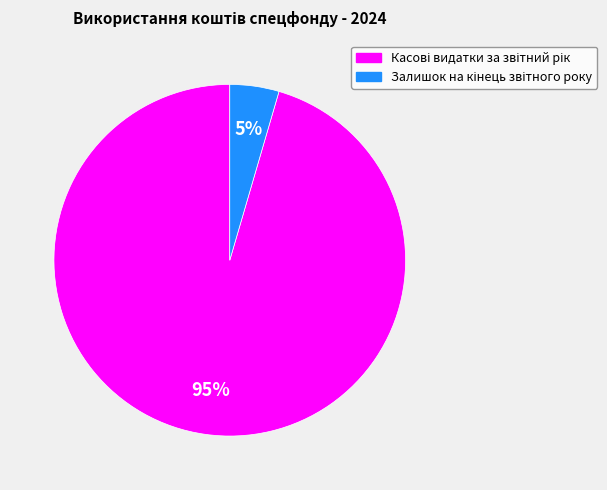

To the nearest percent, what is the average slice percentage?

50%